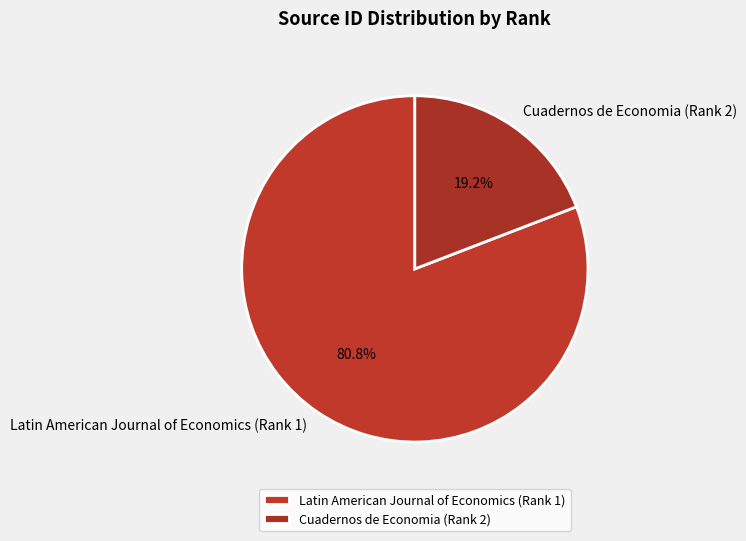

What is the largest slice in the pie chart?

Latin American Journal of Economics (Rank 1)